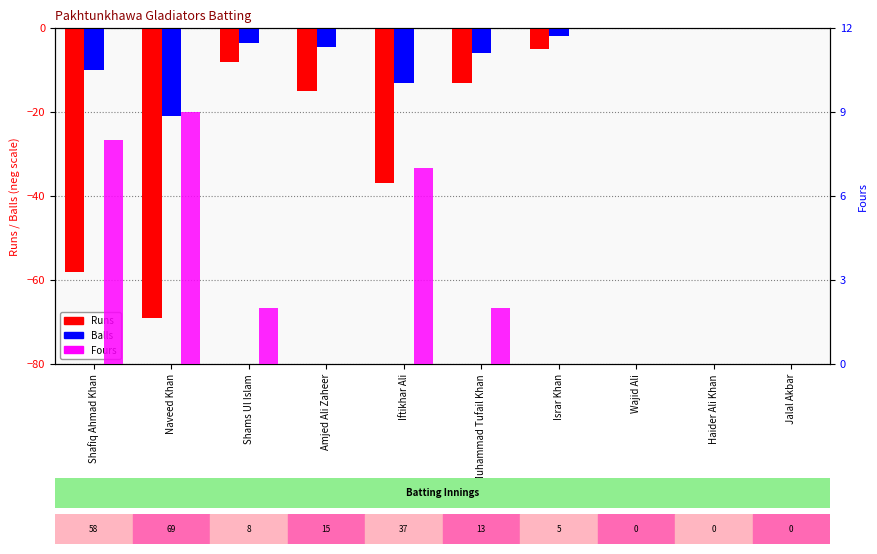

Reading right to left, transcribe all the data shown in this chart.

Runs: 0.0	0.0	0.0	-5.0	-13.0	-37.0	-15.0	-8.0	-69.0	-58.0
Balls: 0.0	0.0	0.0	-2.0	-6.0	-13.0	-4.5	-3.5	-21.0	-10.0
Fours: 0.0	0.0	0.0	0.0	2.0	7.0	0.0	2.0	9.0	8.0